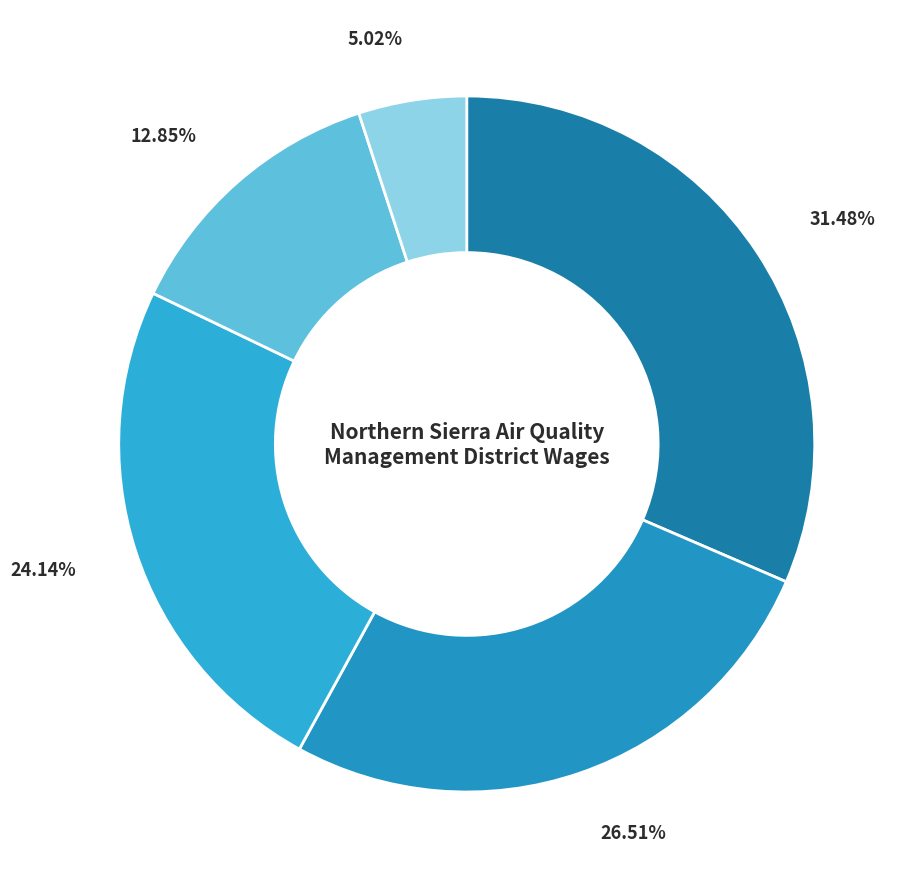

Rank the categories by value from highest to lowest.

Air Pollution Control Officer, Deputy Air Pollution Control Officer, Air Pollution Control Specialist III, Air Pollution Control Specialist II, Business Manager/Clerk Of The Board